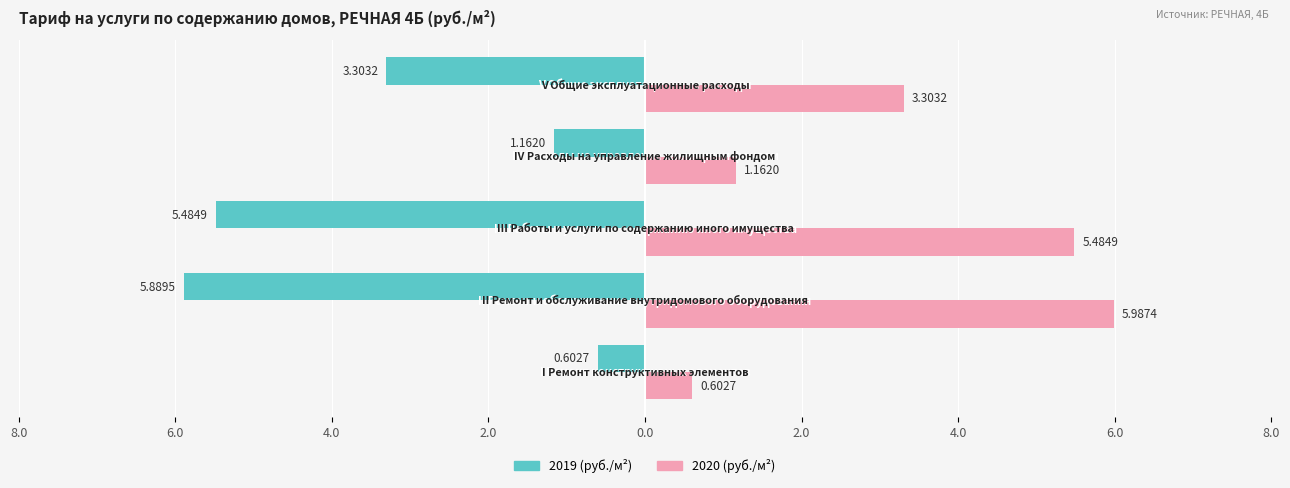

What is the sum of all 2019 (руб./м²) values?

-16.4